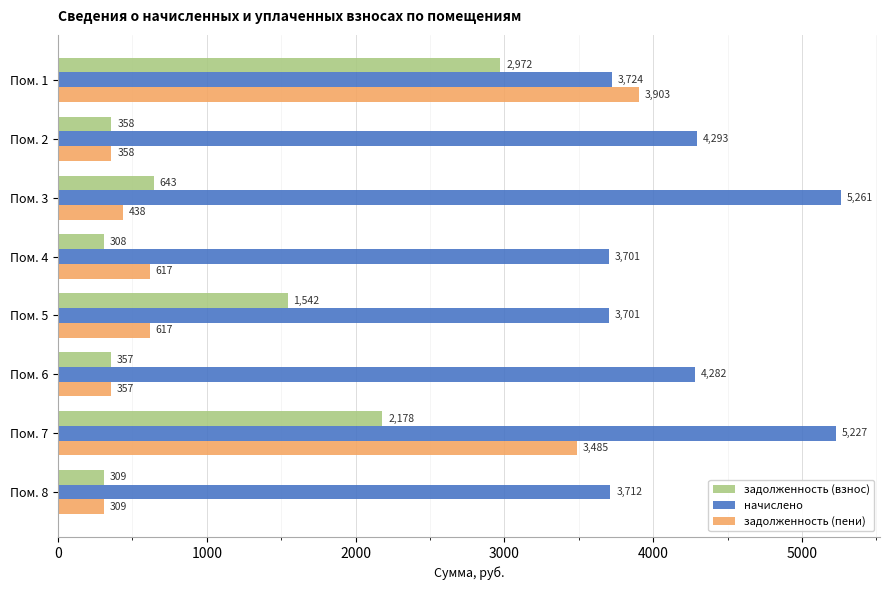

True or false: задолженность (взнос) has a value of 734.5 at Пом. 7.

False